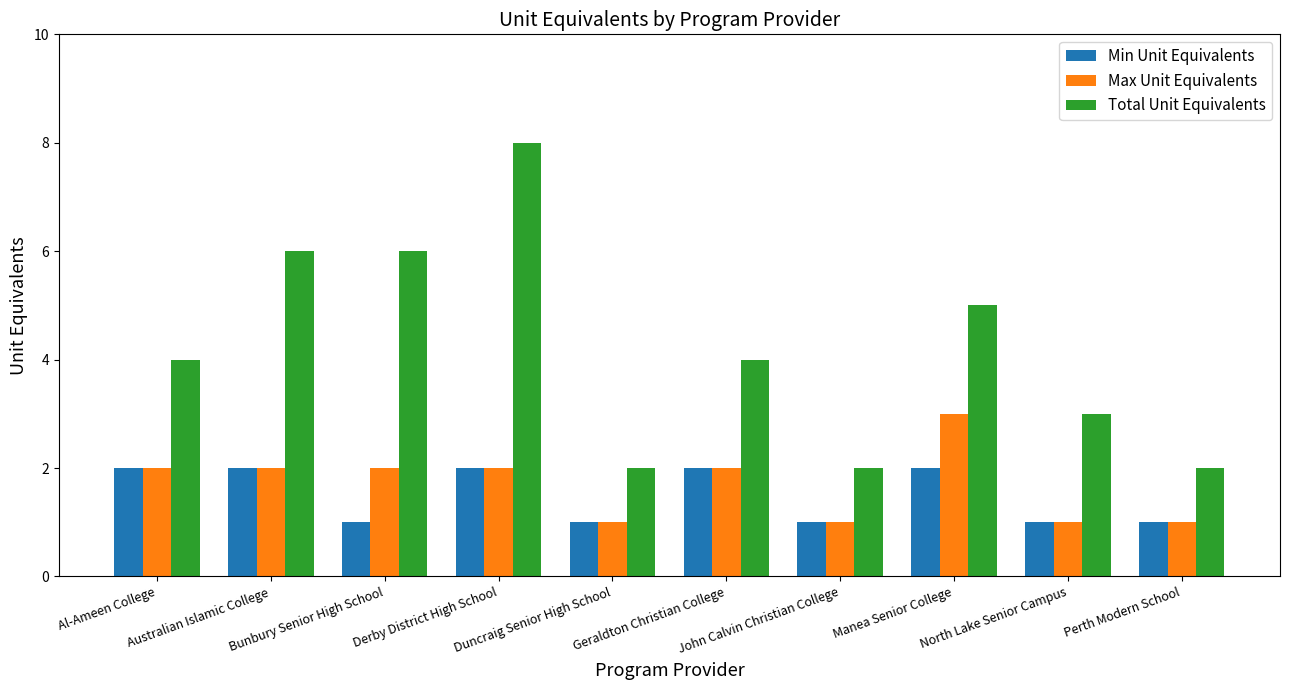

True or false: Min Unit Equivalents has a value of 2 at Derby District High School.

True